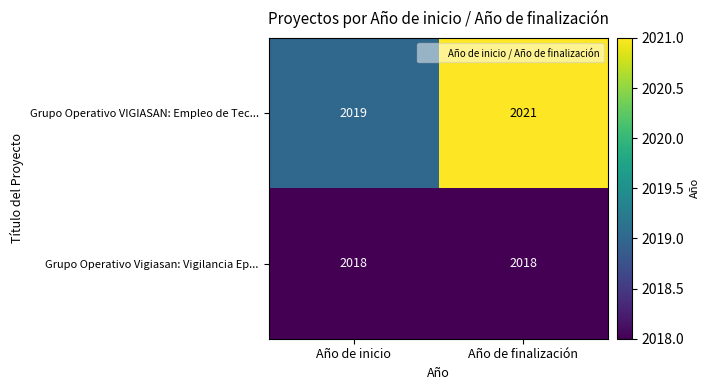

Is the value of Grupo Operativo Vigiasan: Vigilancia Ep... at Año de inicio greater than the value of Grupo Operativo VIGIASAN: Empleo de Tec... at Año de finalización?

No